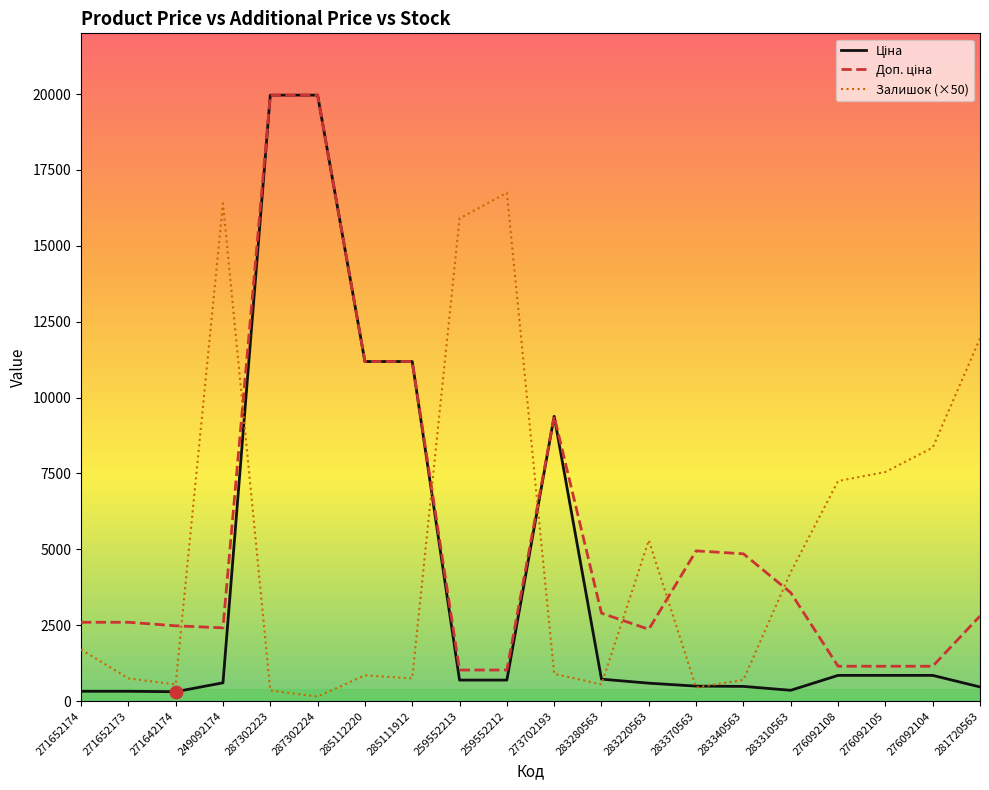

What is the total value across all series at 283370563?

5895.4